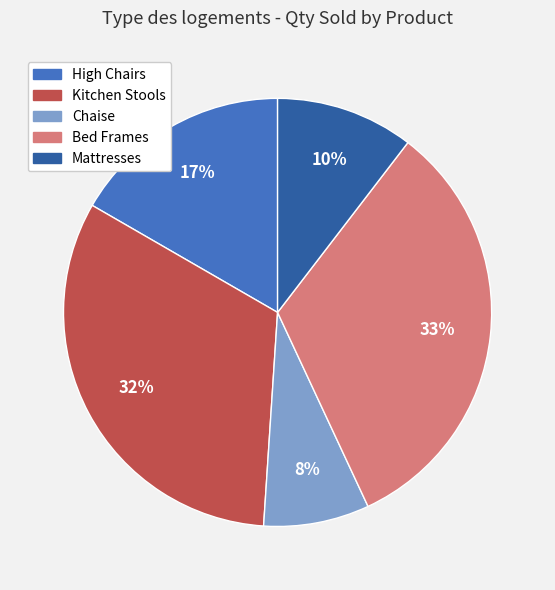

Which has a higher value, Kitchen Stools or High Chairs?

Kitchen Stools